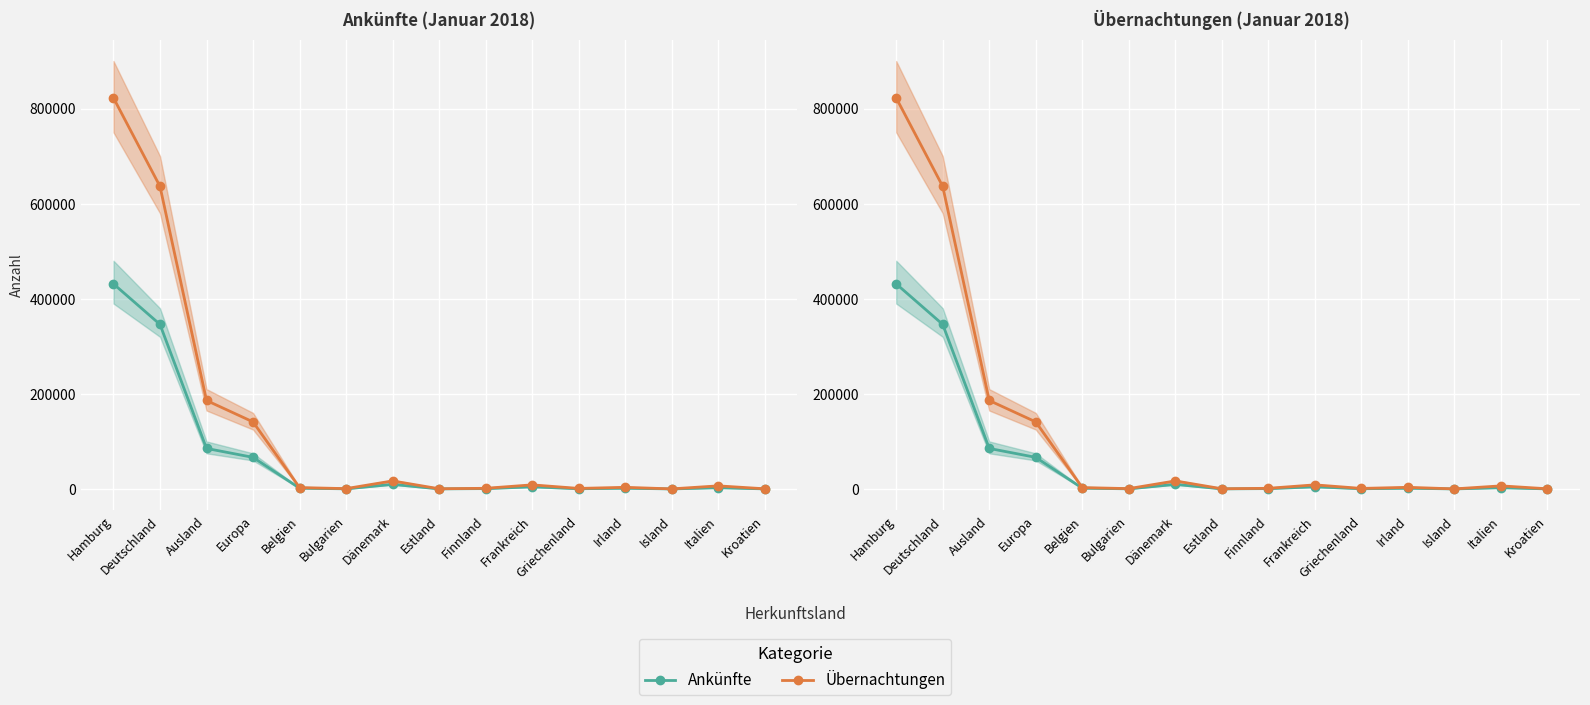

How many interior local peaks does the Ankünfte series have?

4